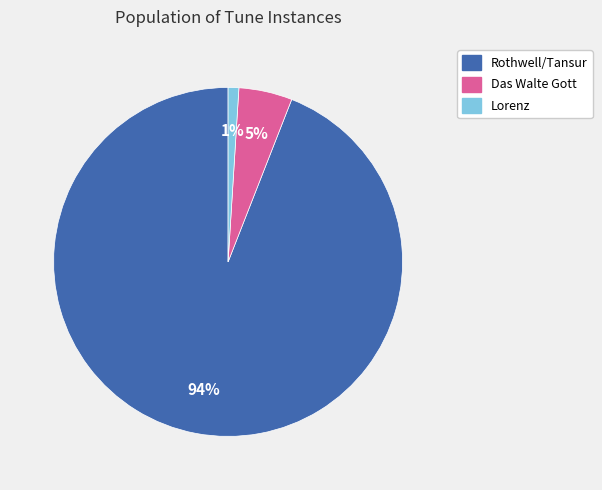

Between Lorenz and Rothwell/Tansur, which is larger?

Rothwell/Tansur